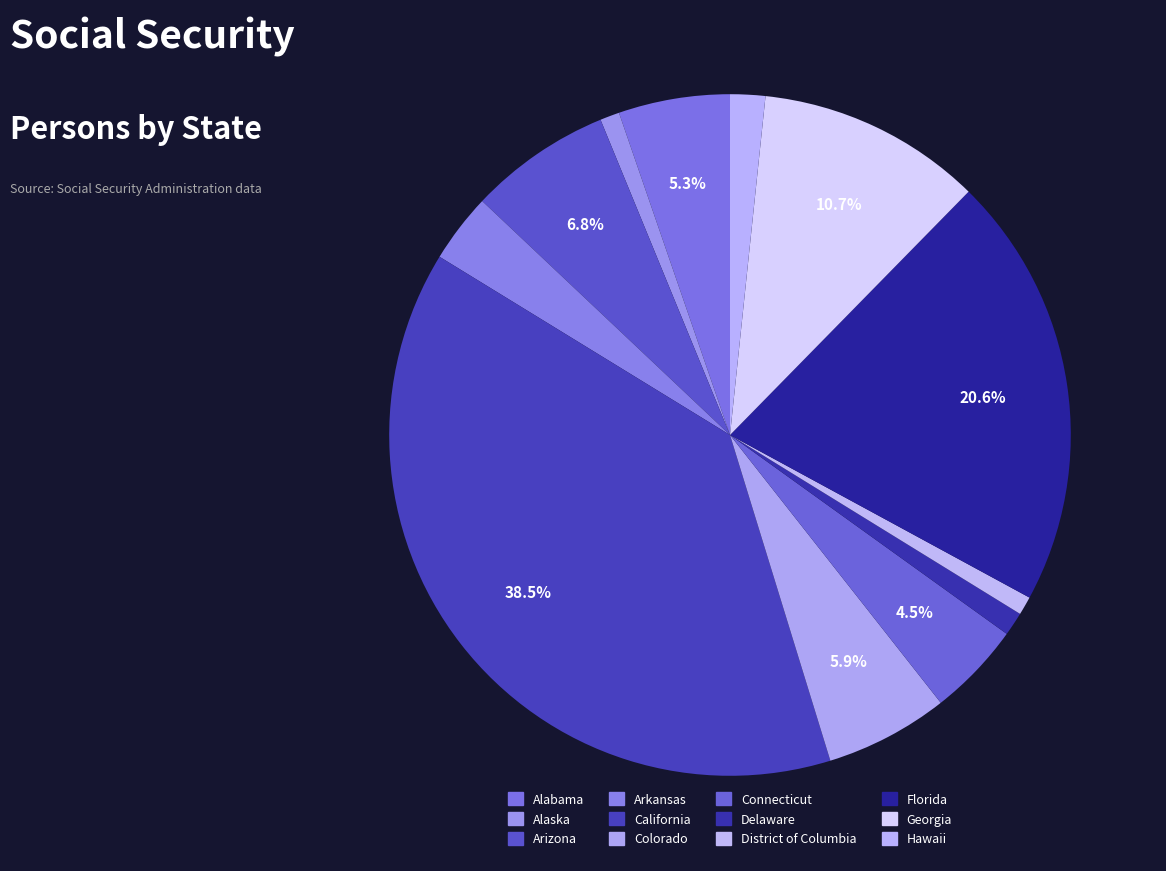

Which slice is the largest?

California